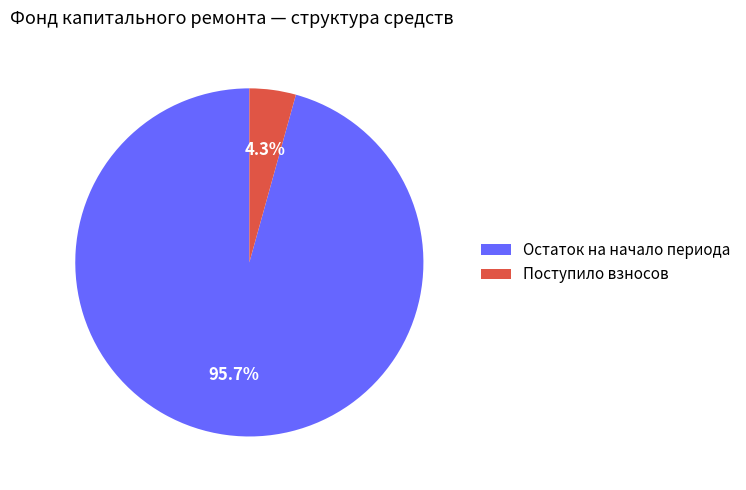

To the nearest percent, what portion does Остаток на начало периода represent?

96%